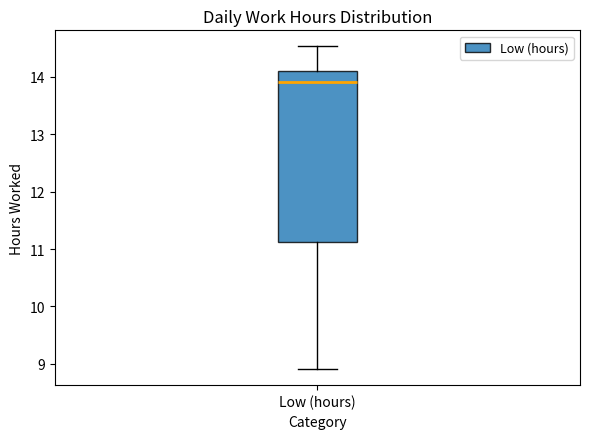

Where does the upper whisker of the box for Low (hours) end on the y-axis? The values are not printed on the chart, so give them approximately, as read against the axis.

14.5